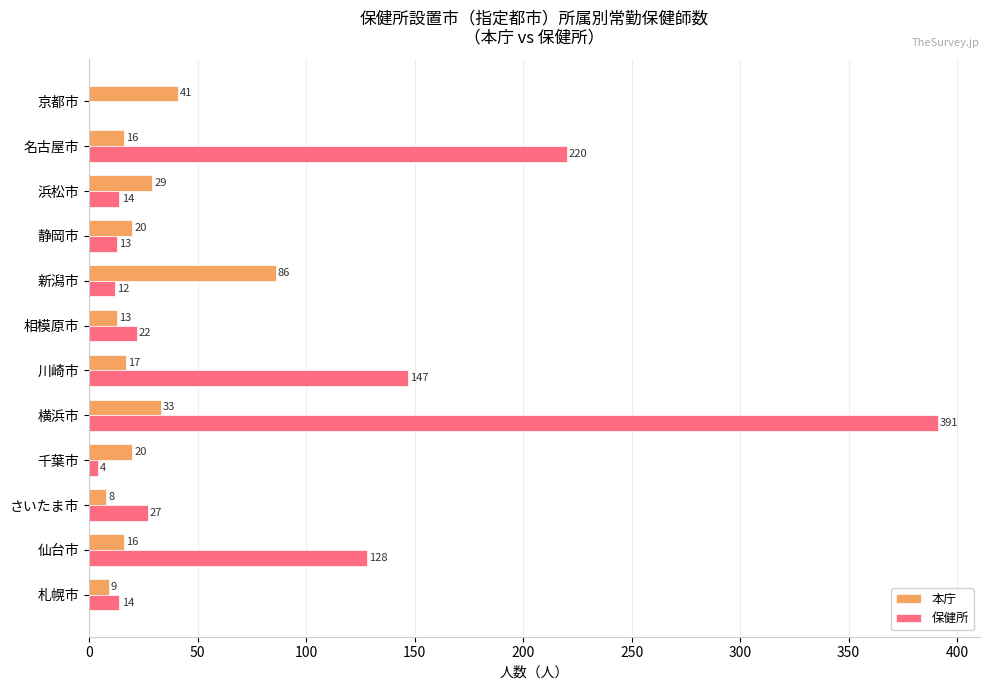

What is the sum of all 本庁 values?

308